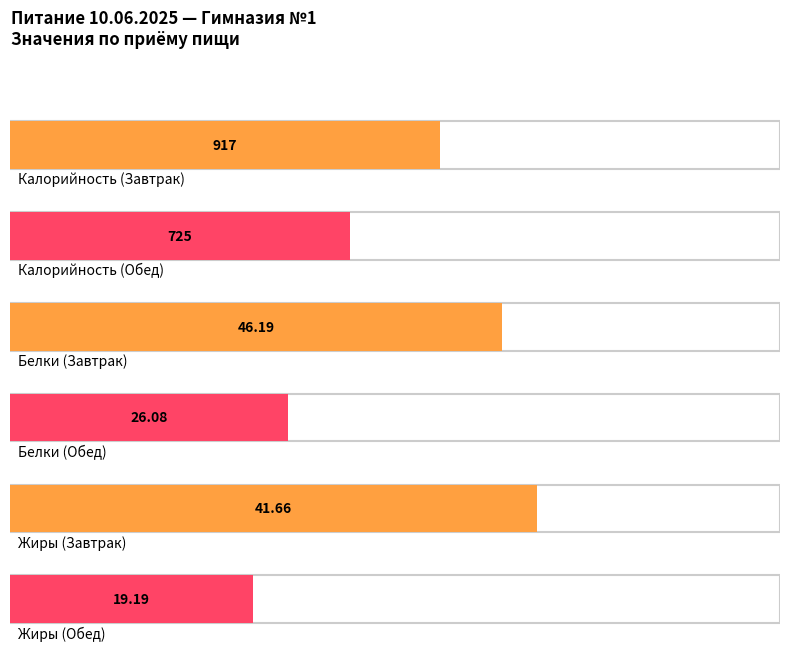

Which series has the largest total across all categories?

Калорийность